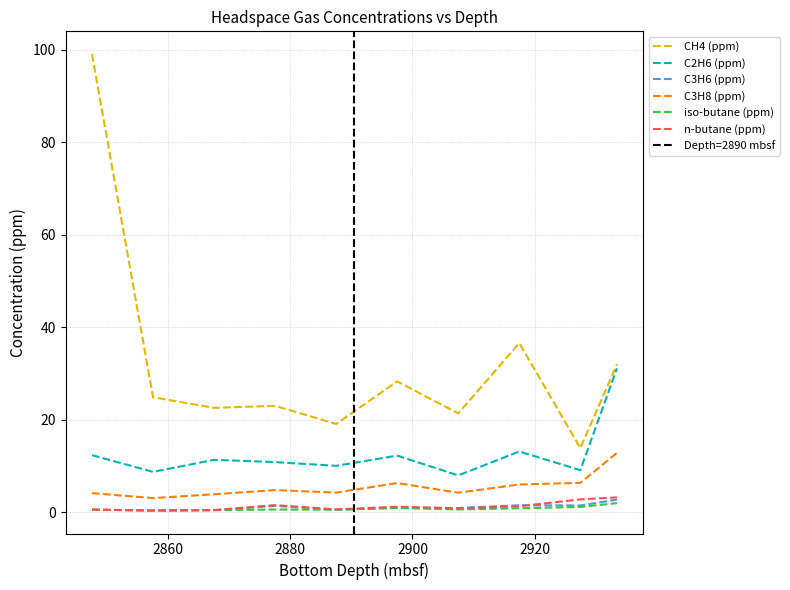

True or false: C2H6 (ppm) and n-butane (ppm) cross at least once.

False